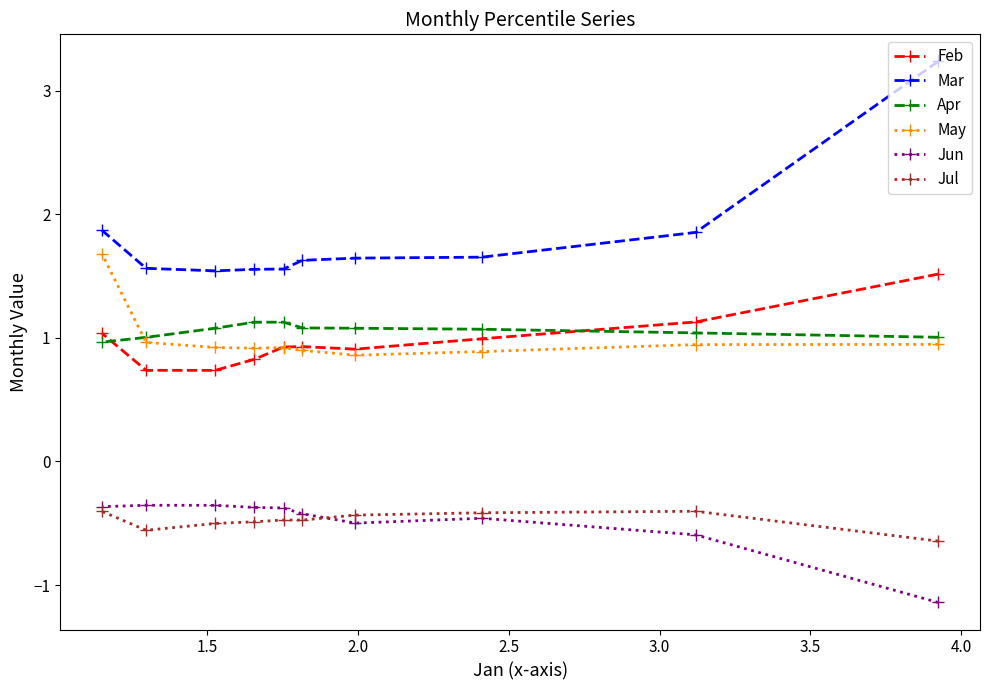

How many data points does each series have?

10